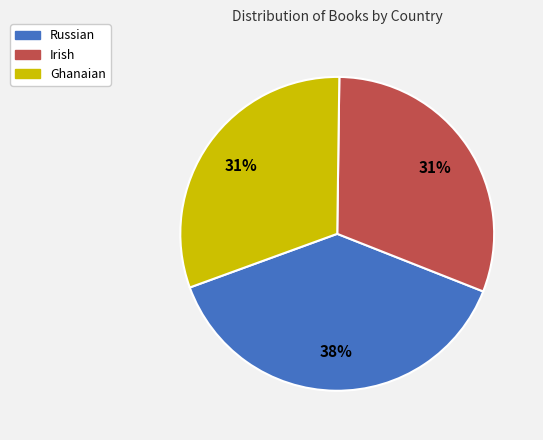

Count the number of slices in the pie.

3